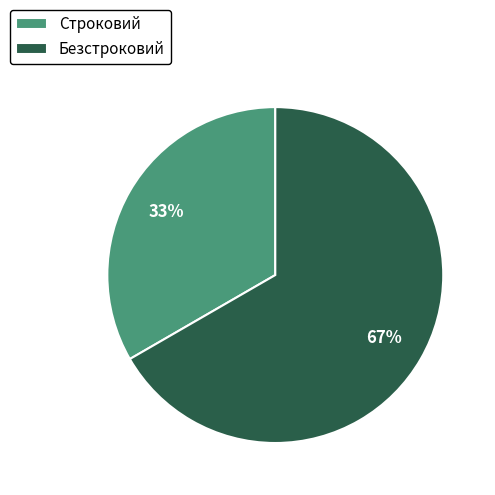

Is the sum of Безстроковий and Строковий greater than half?

Yes